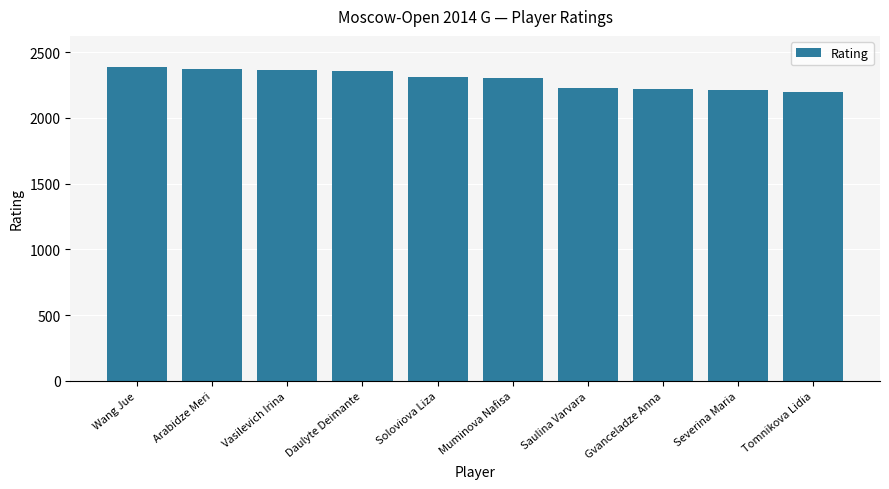

What is the smallest value displayed?

2195